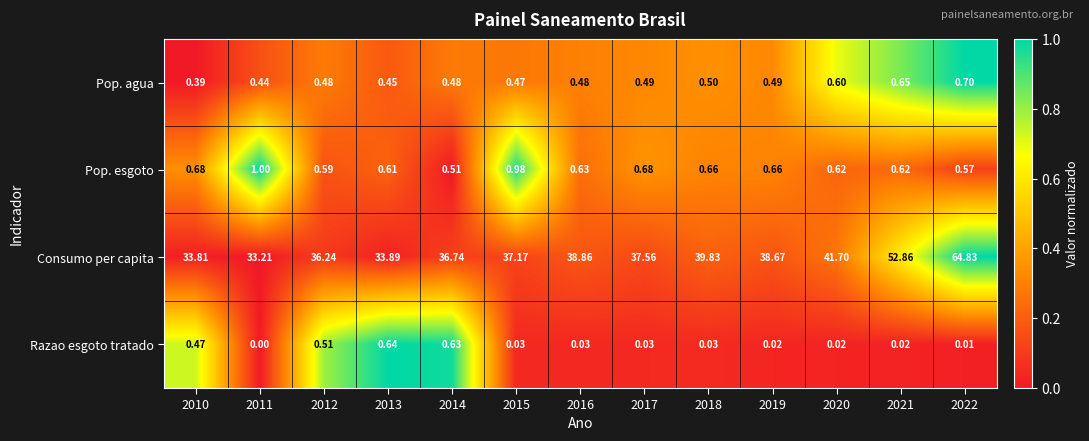

Count the number of categories in the chart.

13